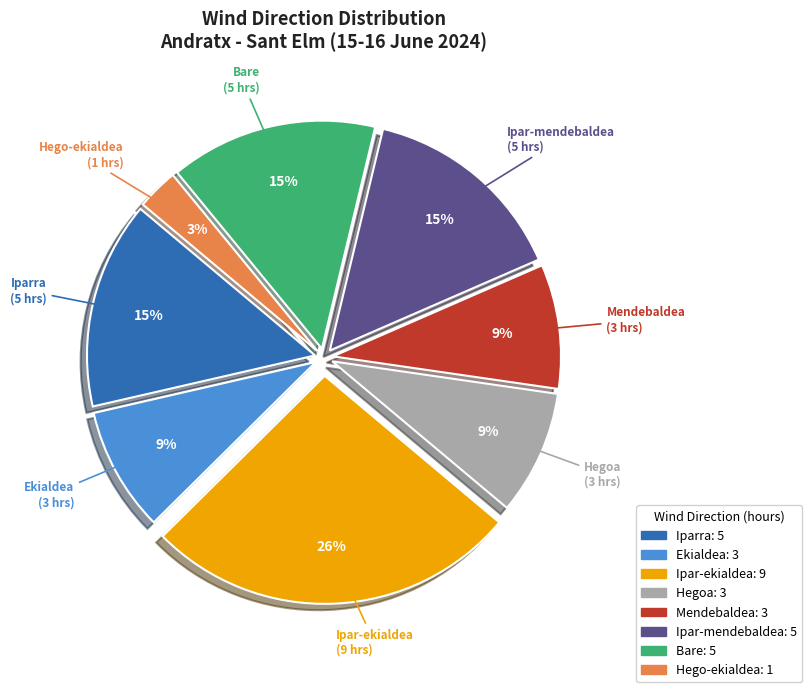

Do Hegoa and Bare together represent more than half of the pie?

No